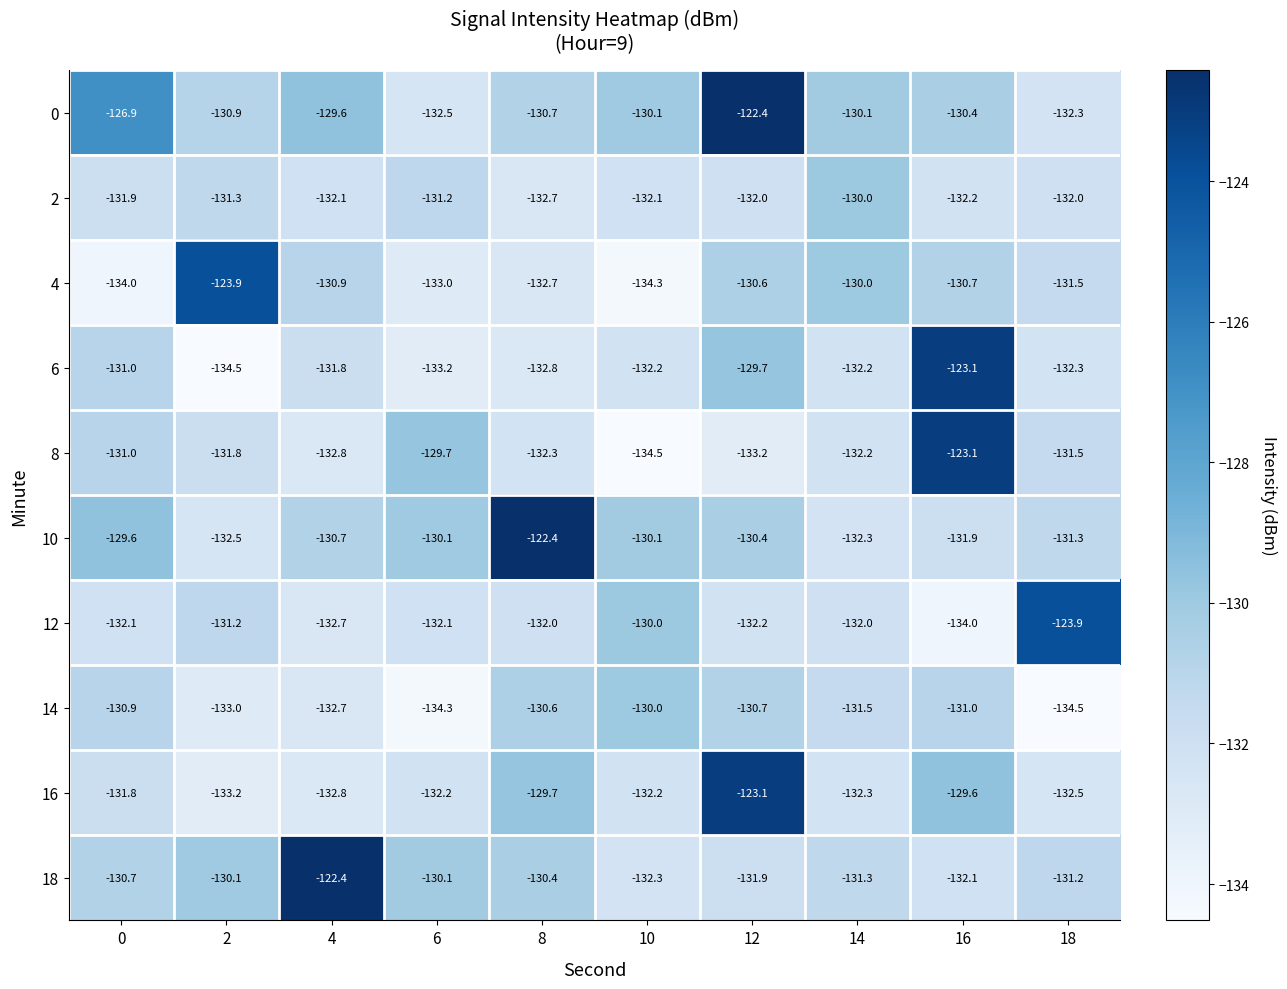

Rank the categories by 14 value from highest to lowest.

10, 8, 12, 0, 16, 14, 4, 2, 6, 18